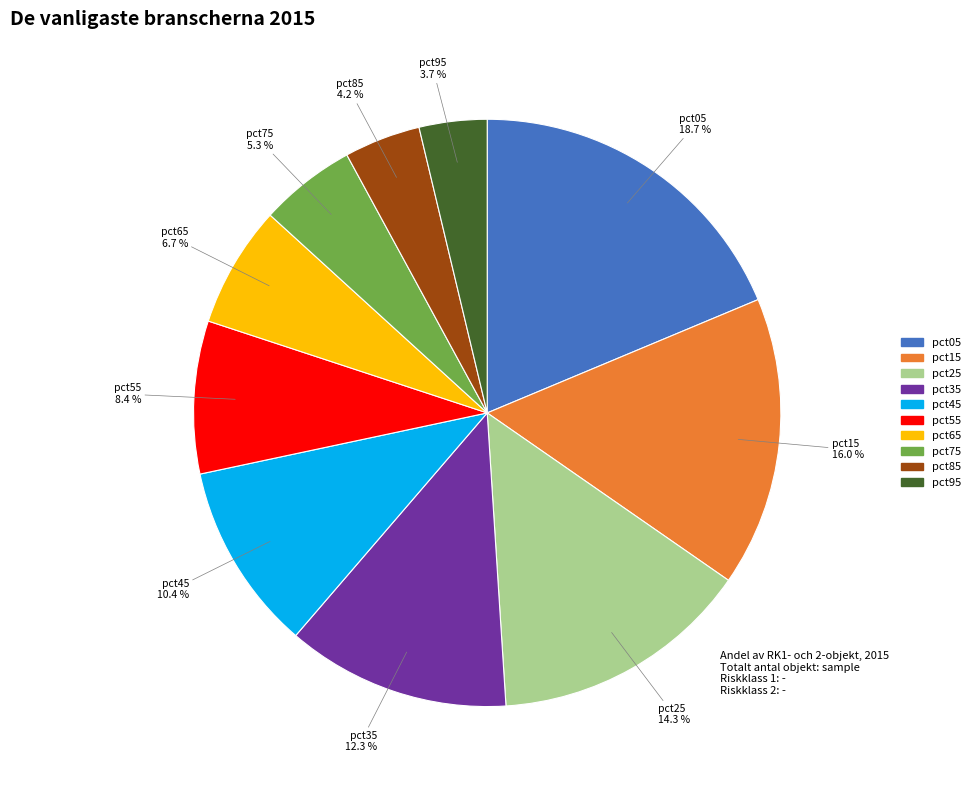

To the nearest percent, what portion does pct55 represent?

8%